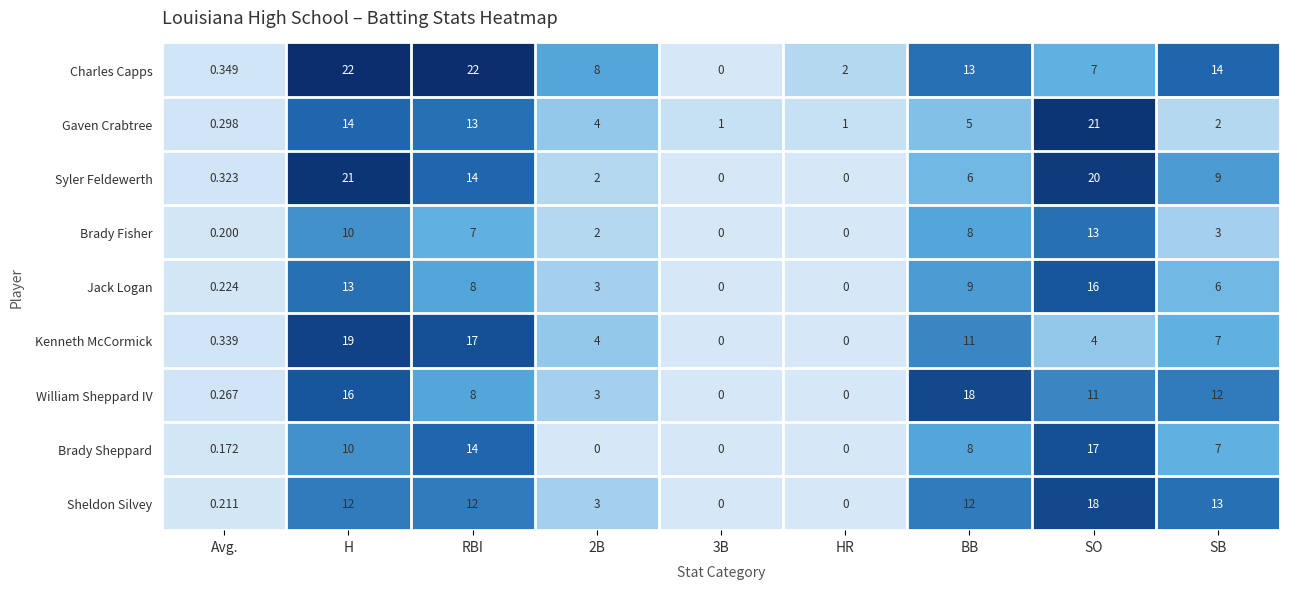

Between 2B and HR, which series saw the biggest shift?

Charles Capps